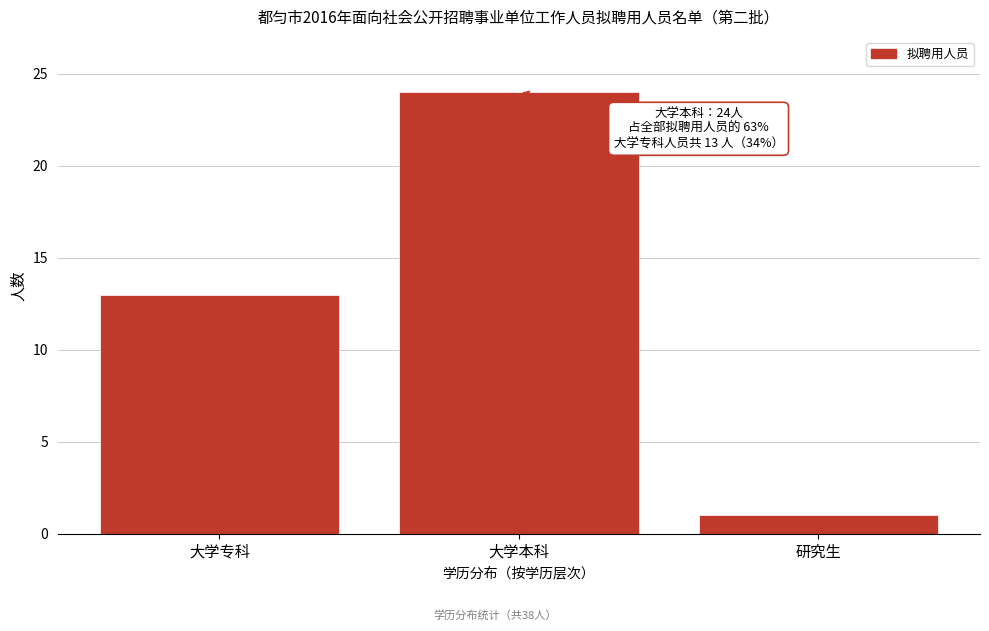

Reading left to right, extract all data points from this chart.

13	24	1